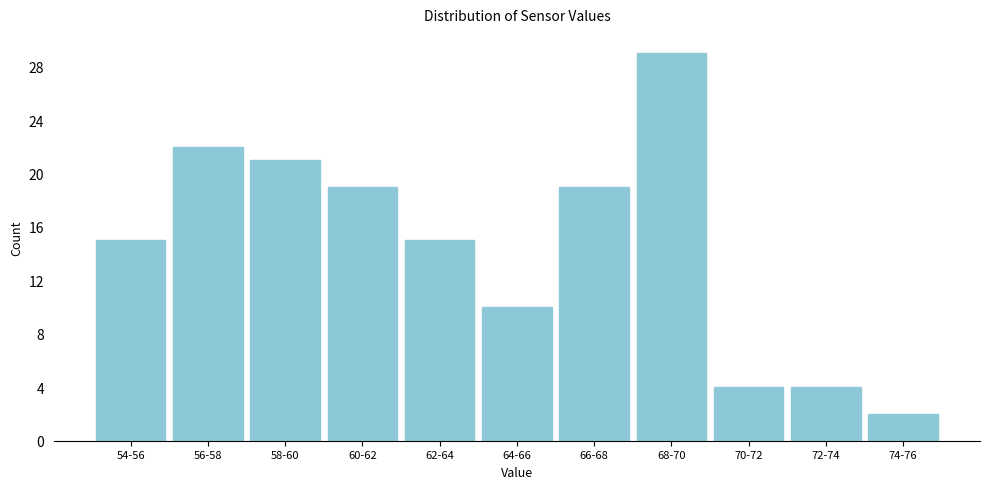

Reading right to left, transcribe all the data shown in this chart.

2	4	4	29	19	10	15	19	21	22	15